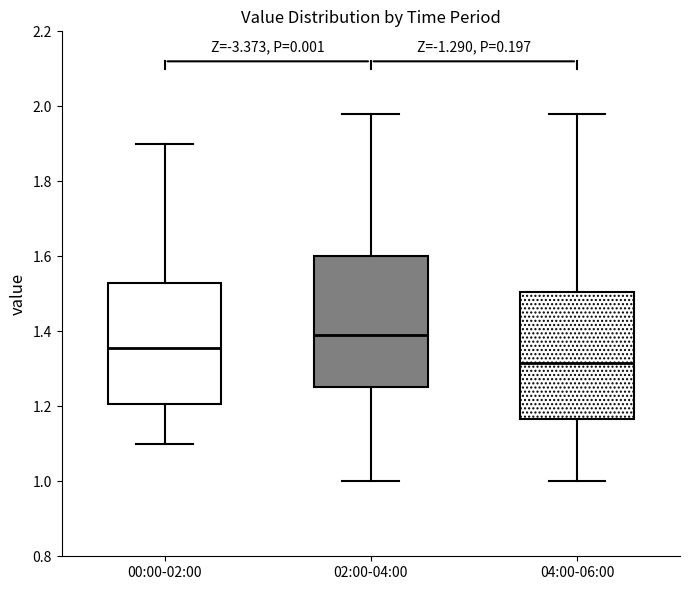

Reading left to right, transcribe this box plot: for each box, give where its median line is, the range the box spans, and where its two whiskers end, as read against the y-axis. The values are not printed on the chart, so give them approximately, as read against the axis.

00:00-02:00: median 1.36, box 1.20 to 1.52, whiskers 1.10 to 1.90
02:00-04:00: median 1.40, box 1.26 to 1.60, whiskers 1.00 to 1.98
04:00-06:00: median 1.32, box 1.16 to 1.50, whiskers 1.00 to 1.98